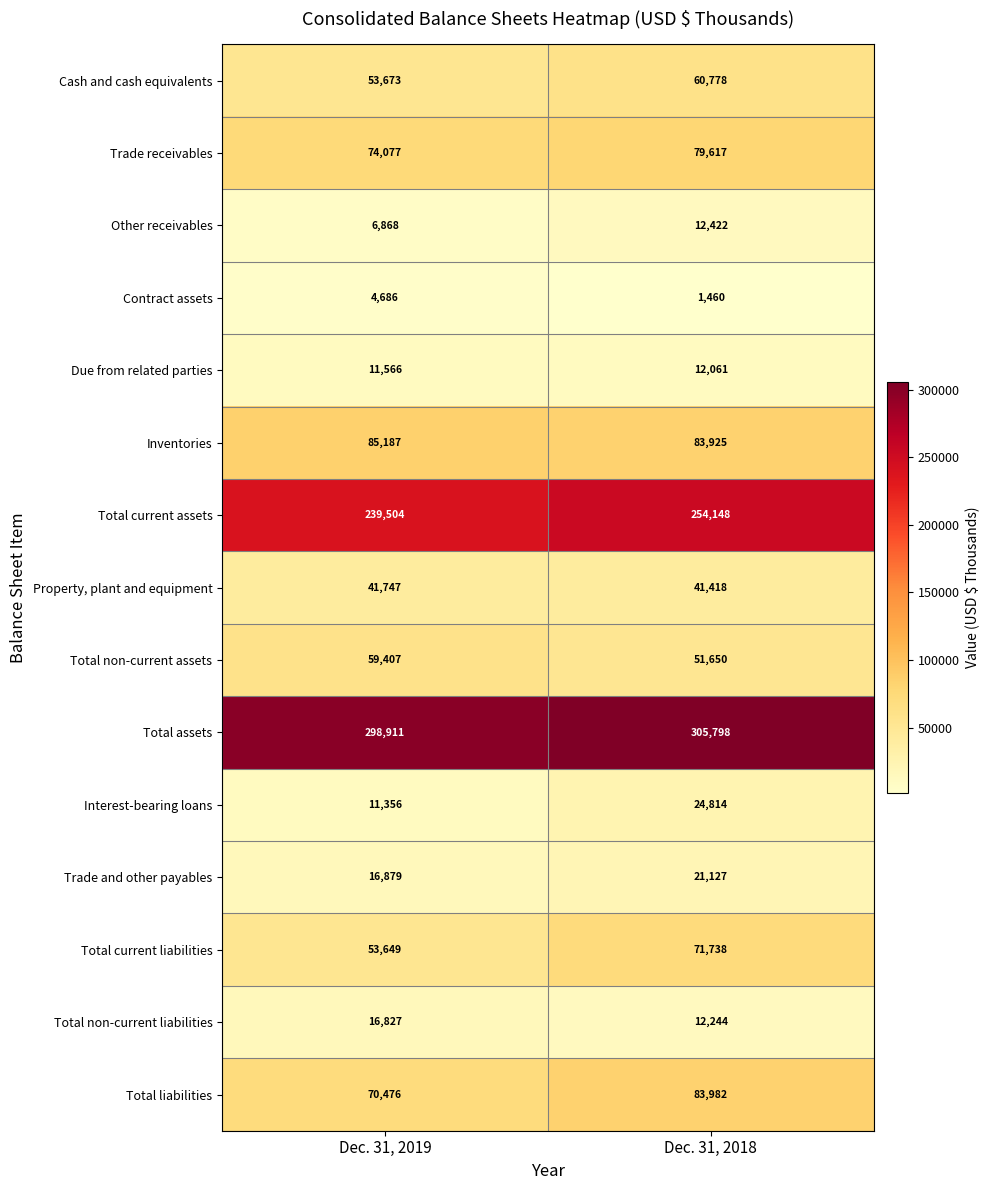

How many series are shown in this chart?

15